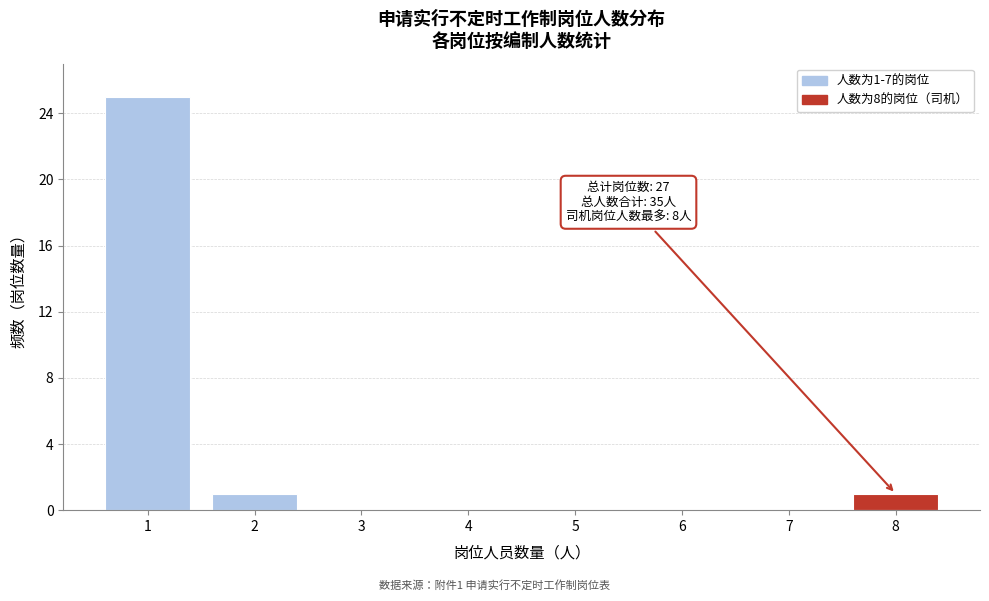

Reading right to left, transcribe all the data shown in this chart.

8=1	7=0	6=0	5=0	4=0	3=0	2=1	1=25